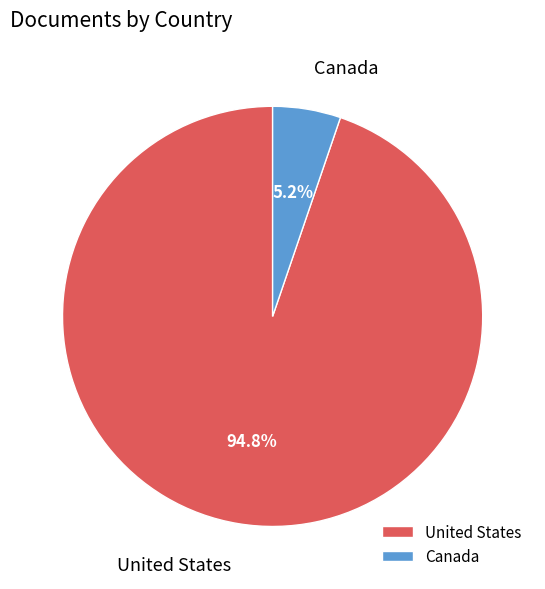

To the nearest percent, what percentage of the pie is Canada?

5%